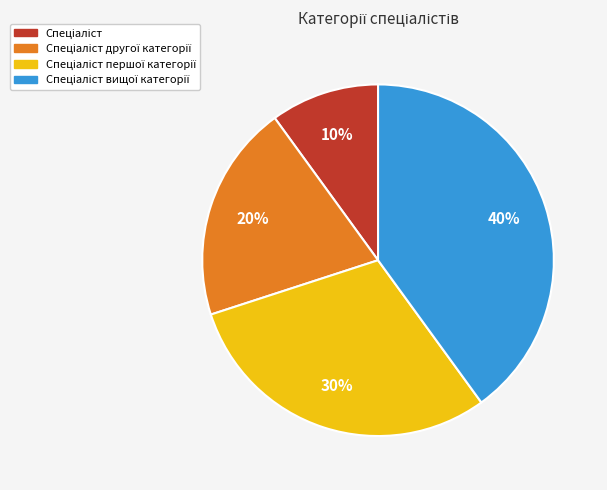

Is there a majority slice in this chart?

No